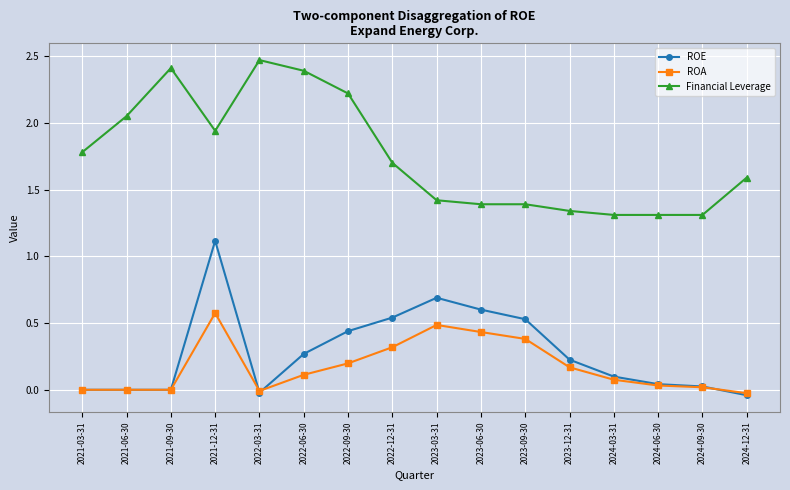

What is the label of the 1st point from the left?

2021-03-31